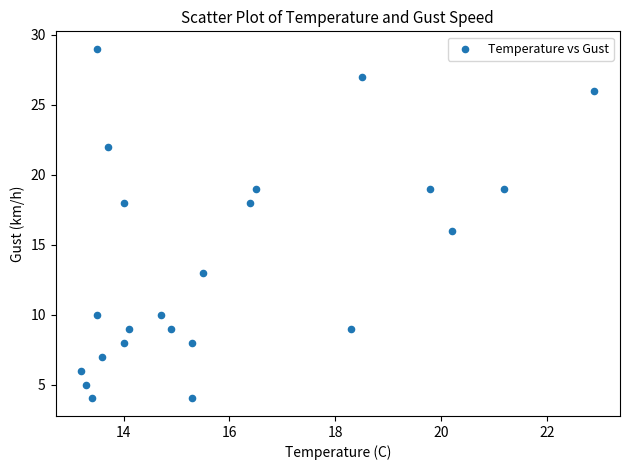

What is the range of Y values (max minus min)?

25